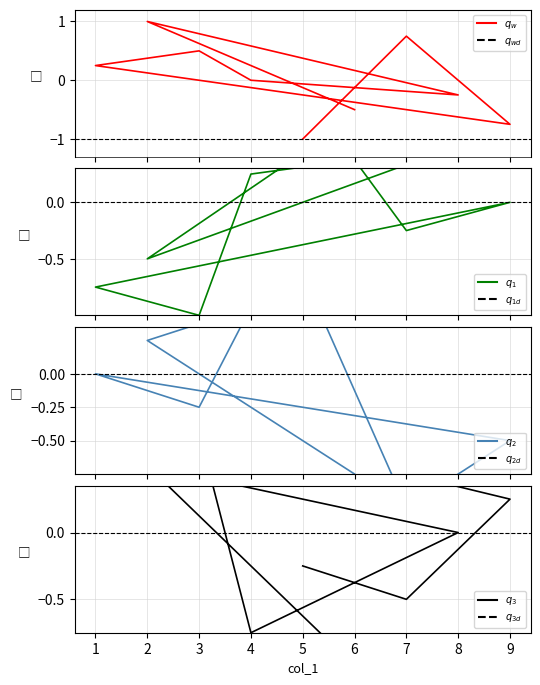

What is the difference between the col_2 values at 4 and 2?

1.0